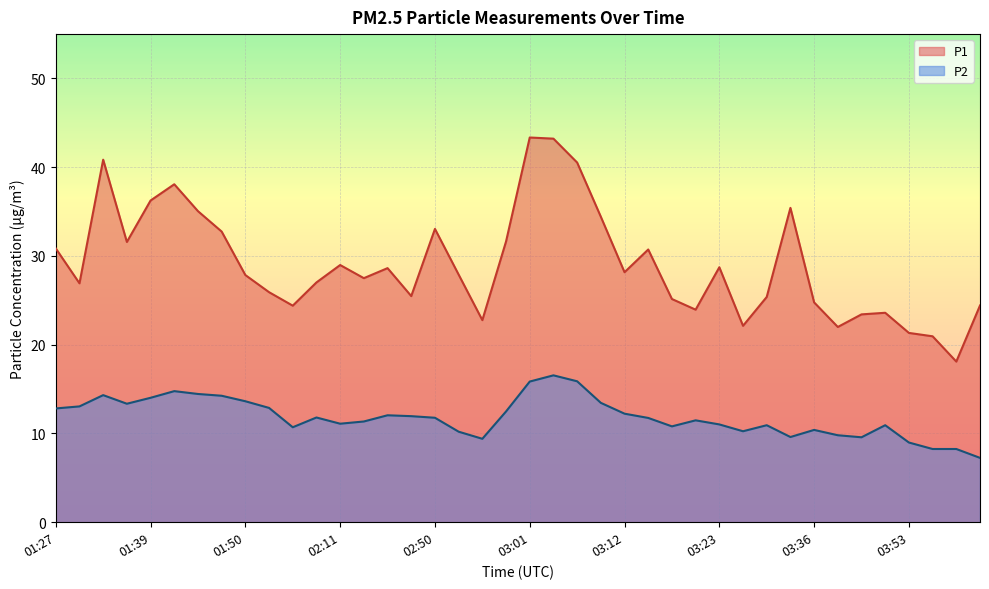

Rank the categories by P2 value from lowest to highest.

04:01, 03:55, 03:58, 03:53, 02:55, 03:42, 03:33, 03:39, 02:53, 03:25, 03:36, 02:01, 03:17, 03:28, 03:47, 03:23, 02:11, 02:13, 03:20, 03:15, 02:50, 02:08, 02:44, 02:36, 03:12, 02:59, 01:27, 01:52, 01:32, 01:37, 03:09, 01:50, 01:39, 01:47, 01:34, 01:45, 01:42, 03:01, 03:07, 03:04